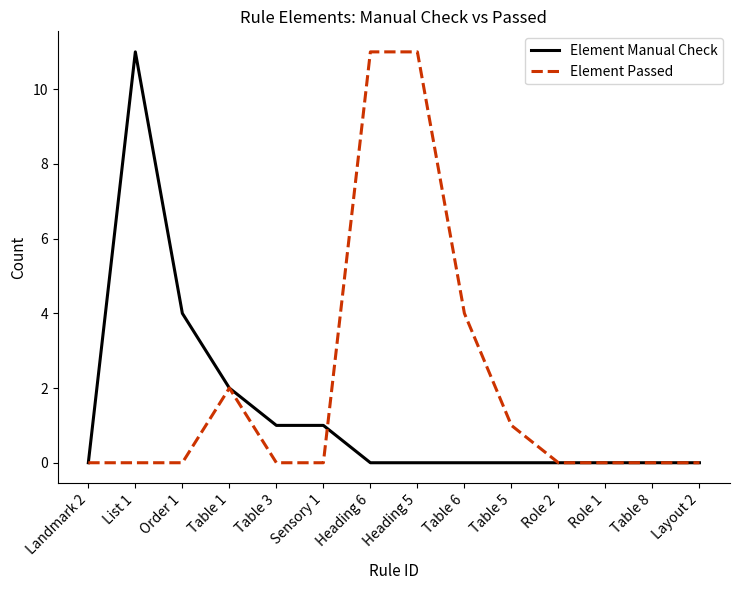

At how many categories does at least one series exceed 5?

3